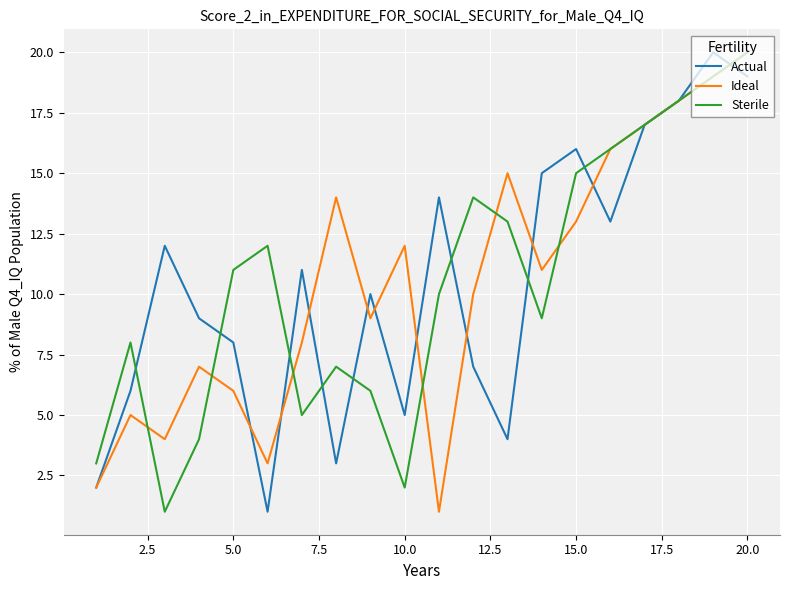

What is the maximum value for Ideal?

20